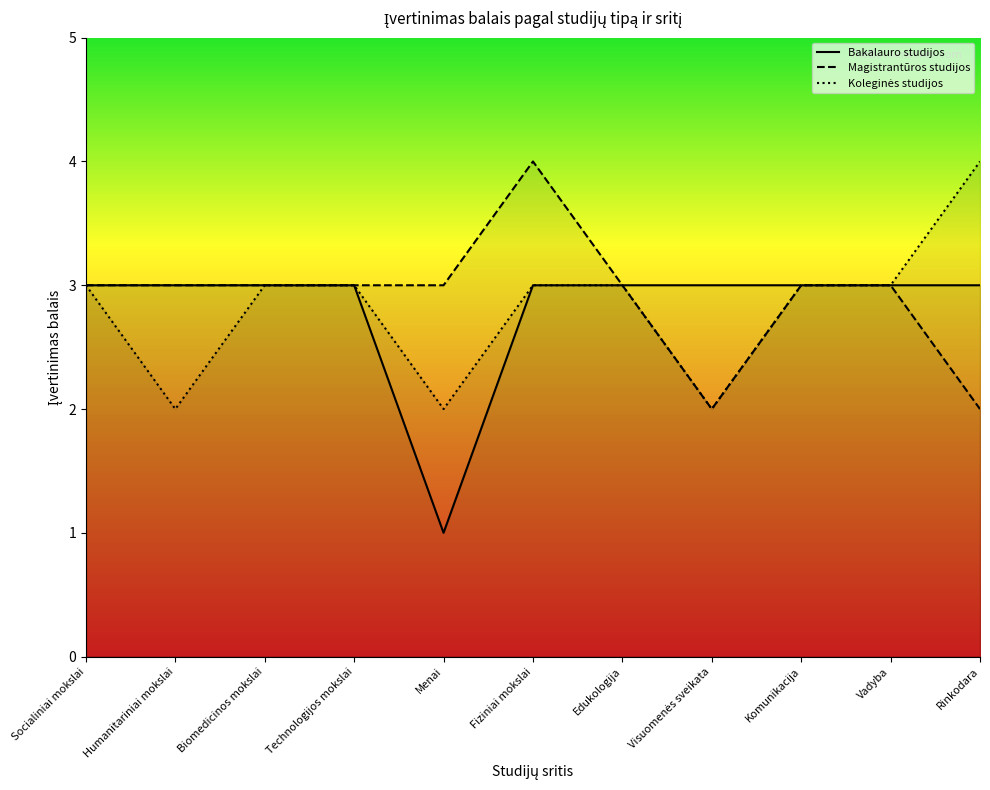

At which category is the sum across all series the highest?

Fiziniai mokslai